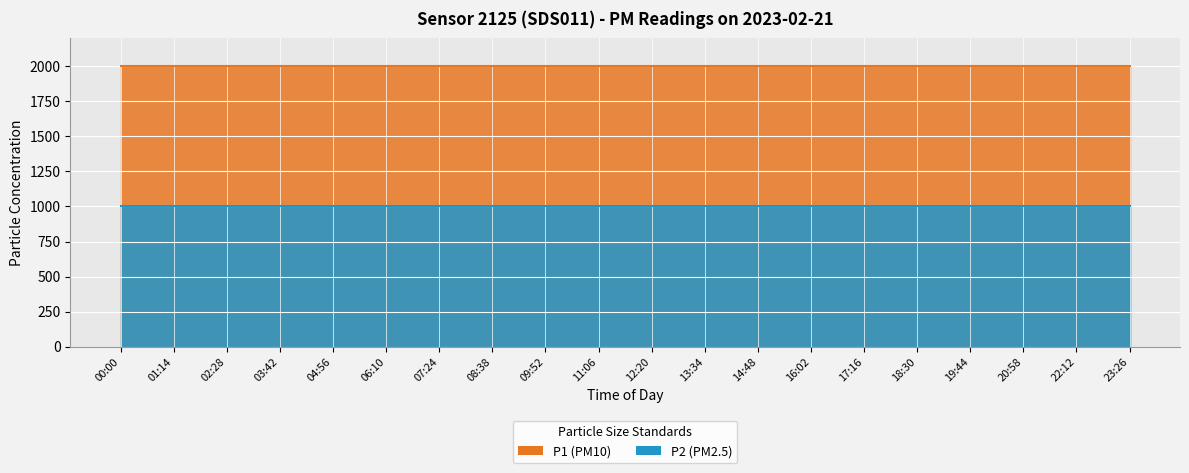

Which series has the largest total across all categories?

P1